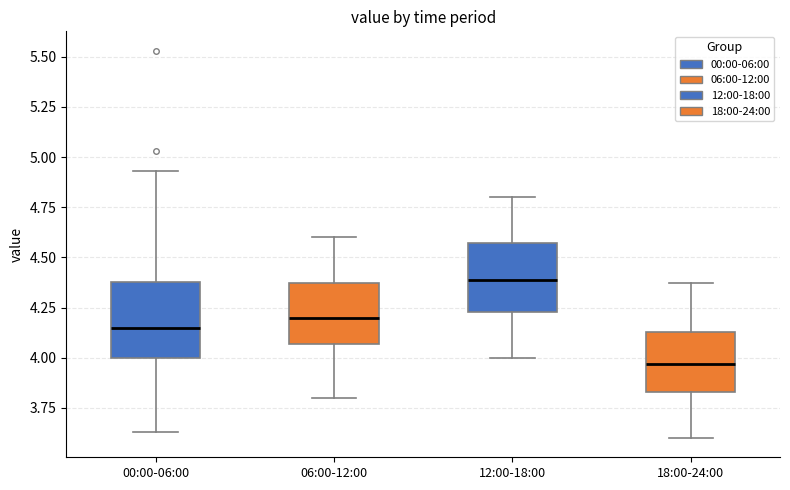

Where is the upper edge of the box for 18:00-24:00 on the y-axis? The values are not printed on the chart, so give them approximately, as read against the axis.

4.15